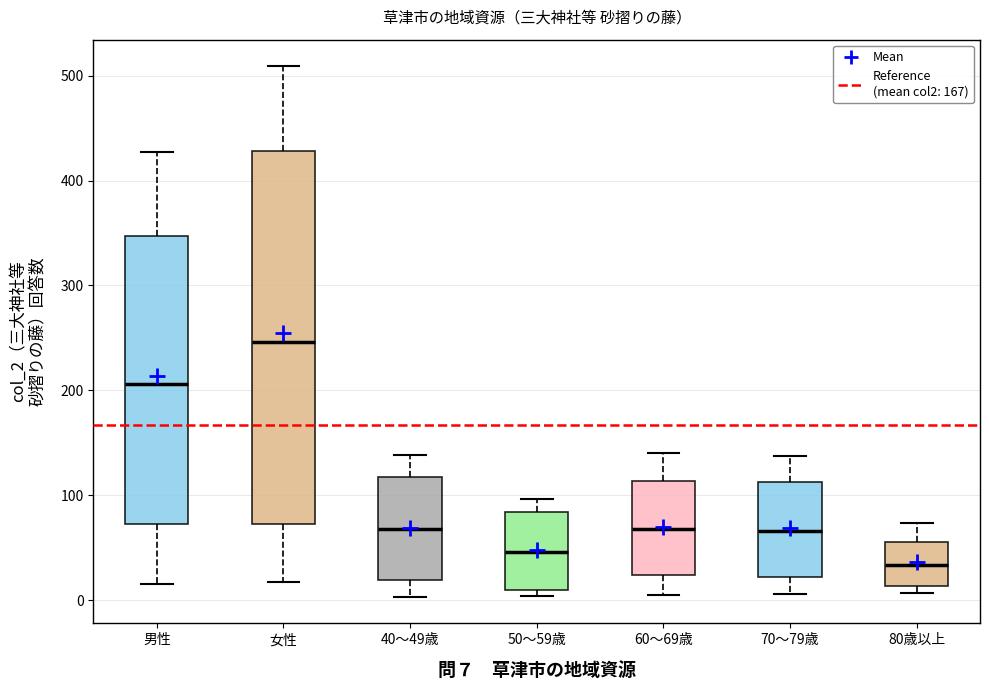

Reading left to right, transcribe this box plot: for each box, give where its median line is, the range the box spans, and where its two whiskers end, as read against the y-axis. The values are not printed on the chart, so give them approximately, as read against the axis.

男性: median 210, box 70 to 350, whiskers 20 to 430
女性: median 250, box 70 to 430, whiskers 20 to 510
40～49歳: median 70, box 20 to 120, whiskers 0 to 140
50～59歳: median 50, box 10 to 80, whiskers 0 to 100
60～69歳: median 70, box 20 to 110, whiskers 10 to 140
70～79歳: median 70, box 20 to 110, whiskers 10 to 140
80歳以上: median 30, box 10 to 60, whiskers 10 (just below the box's lower edge) to 70